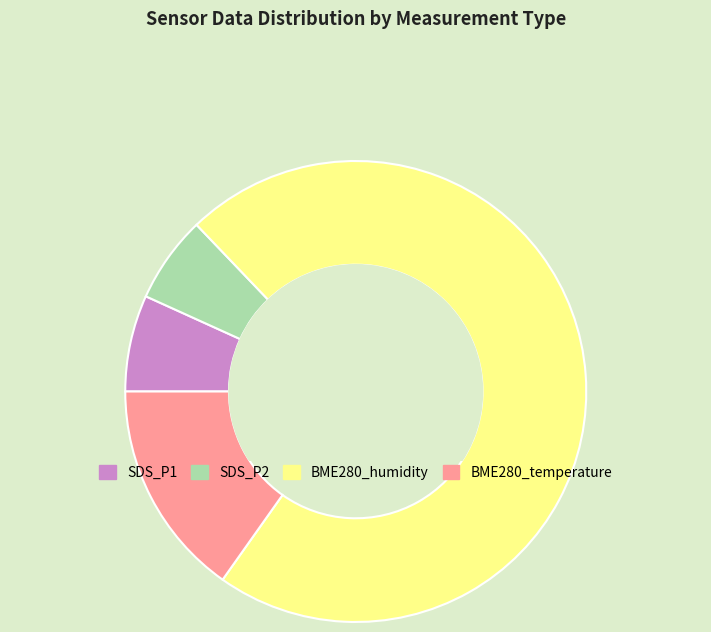

Which has a higher value, BME280_temperature or BME280_humidity?

BME280_humidity